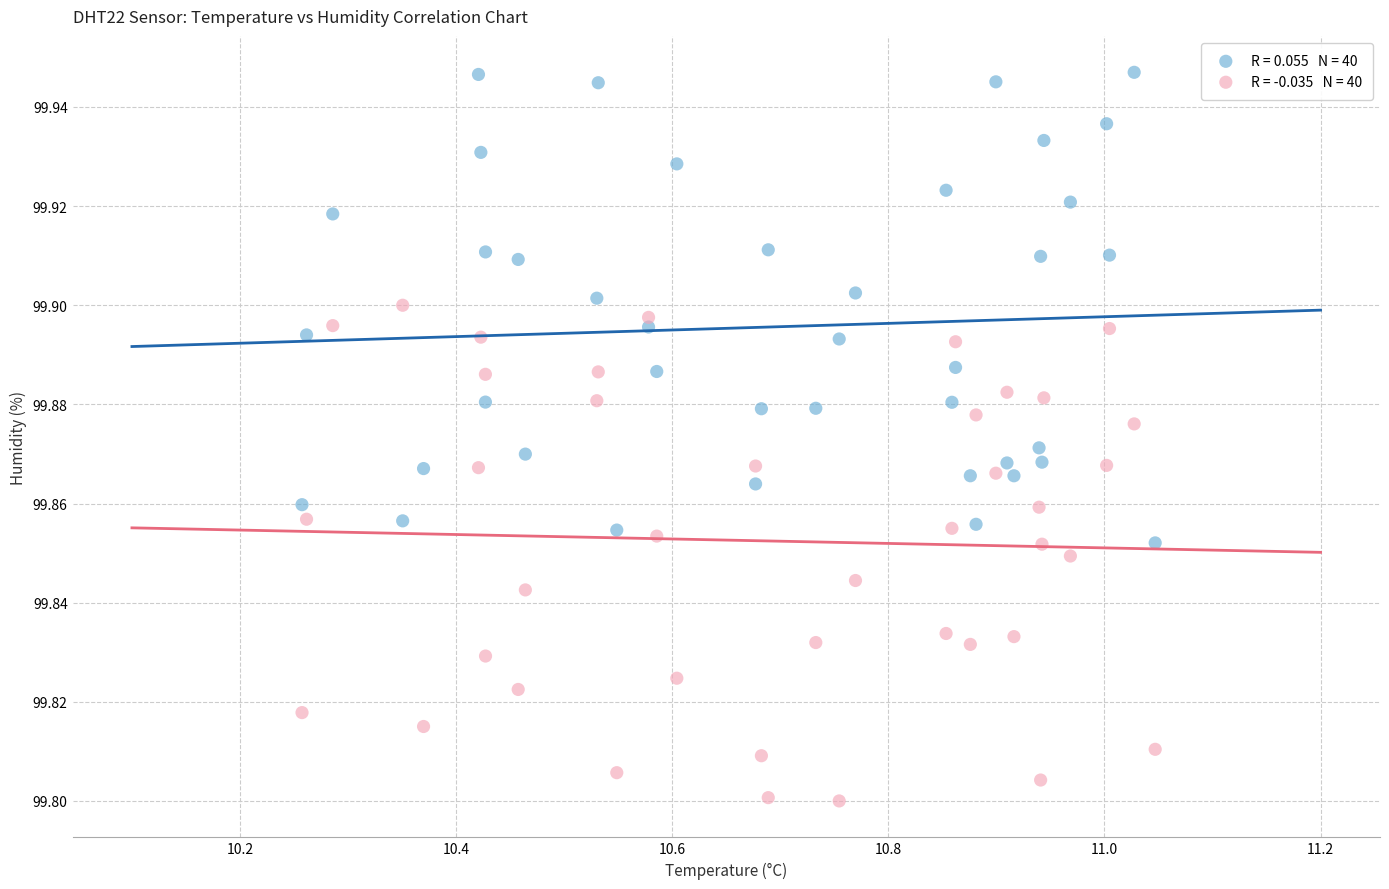

Across all data points, what is the range of X values (max minus min)?

0.8